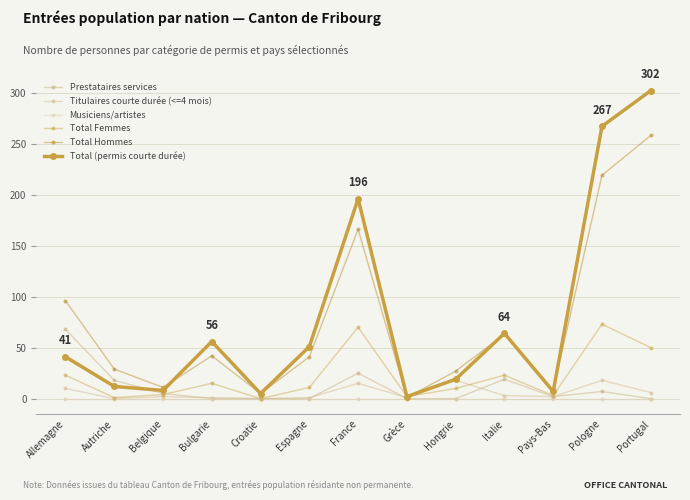

What is the difference between the maximum and minimum values in the Total Femmes series?

73